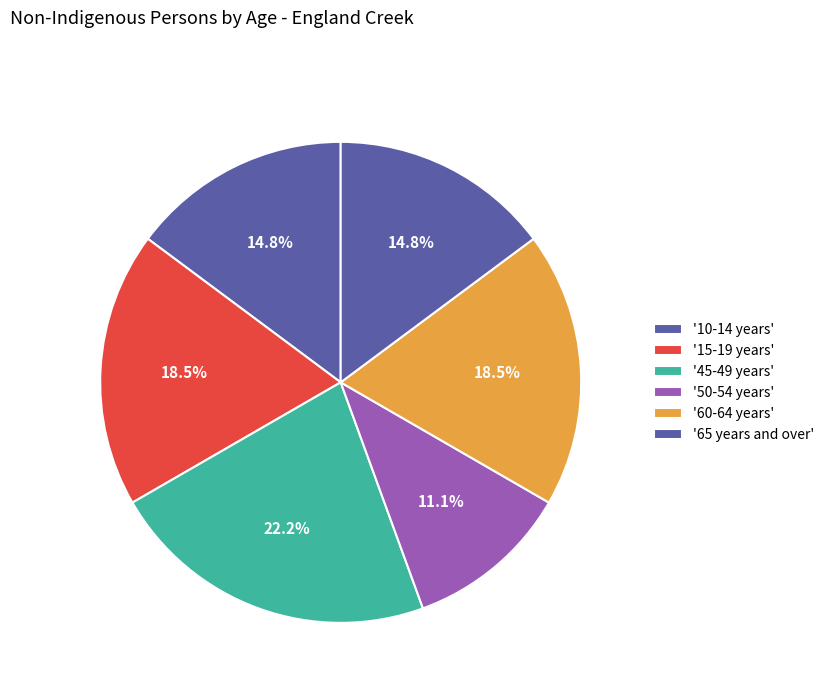

How many segments does this pie chart have?

6